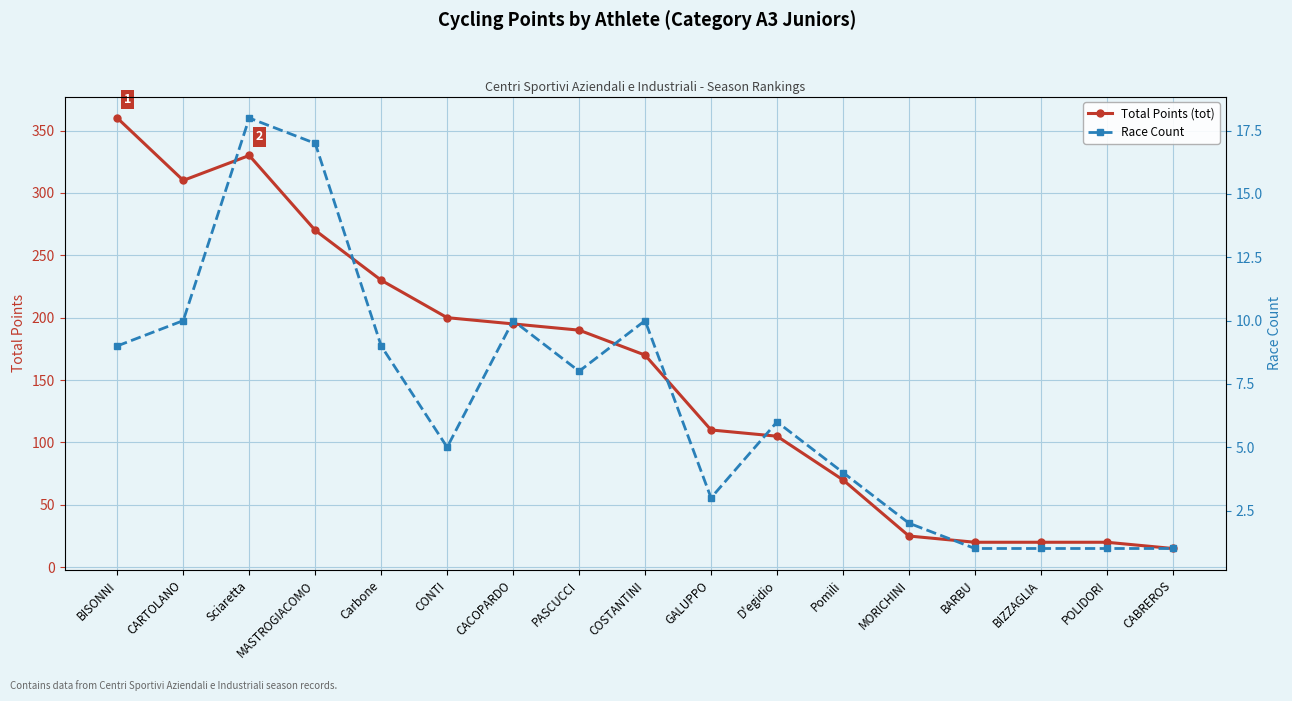

What is the value of the Race Count point at the 13th from the left?

2